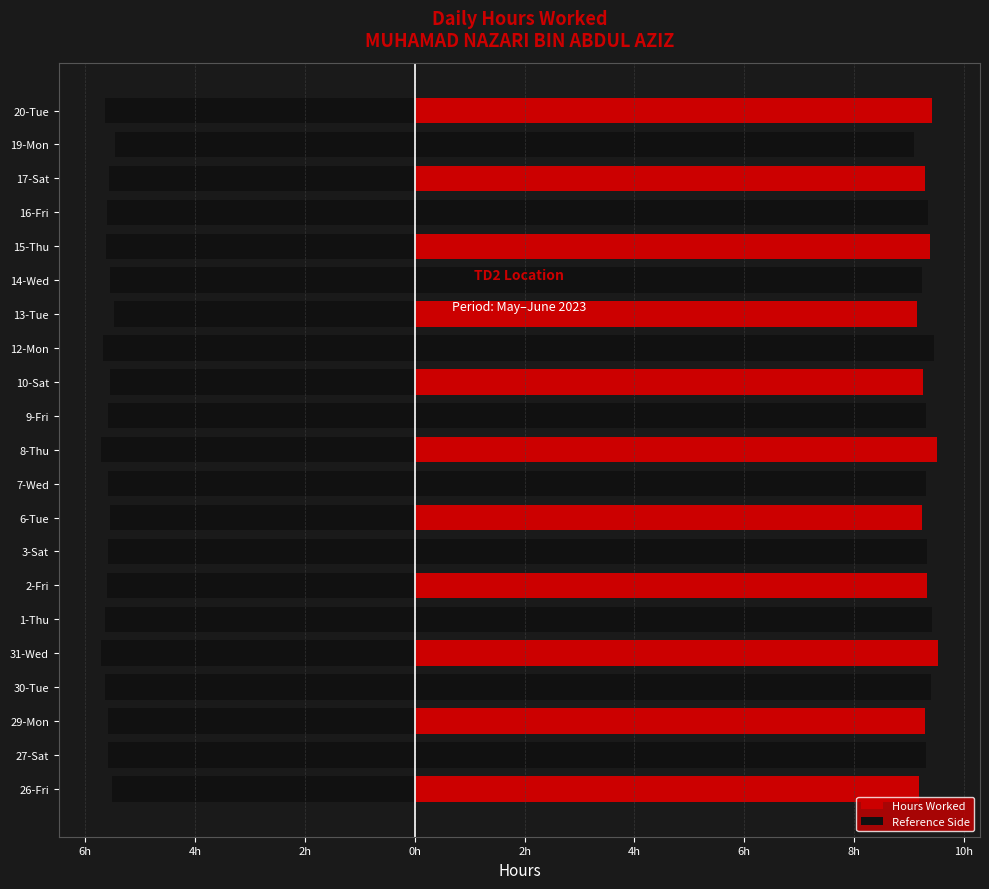

Reading left to right, transcribe all the data shown in this chart.

Hours Worked: 9.2	9.3	9.3	9.4	9.5	9.4	9.3	9.3	9.2	9.3	9.5	9.3	9.3	9.5	9.1	9.2	9.4	9.3	9.3	9.1	9.4
Reference Side: -5.5	-5.6	-5.6	-5.6	-5.7	-5.6	-5.6	-5.6	-5.5	-5.6	-5.7	-5.6	-5.6	-5.7	-5.5	-5.5	-5.6	-5.6	-5.6	-5.5	-5.6